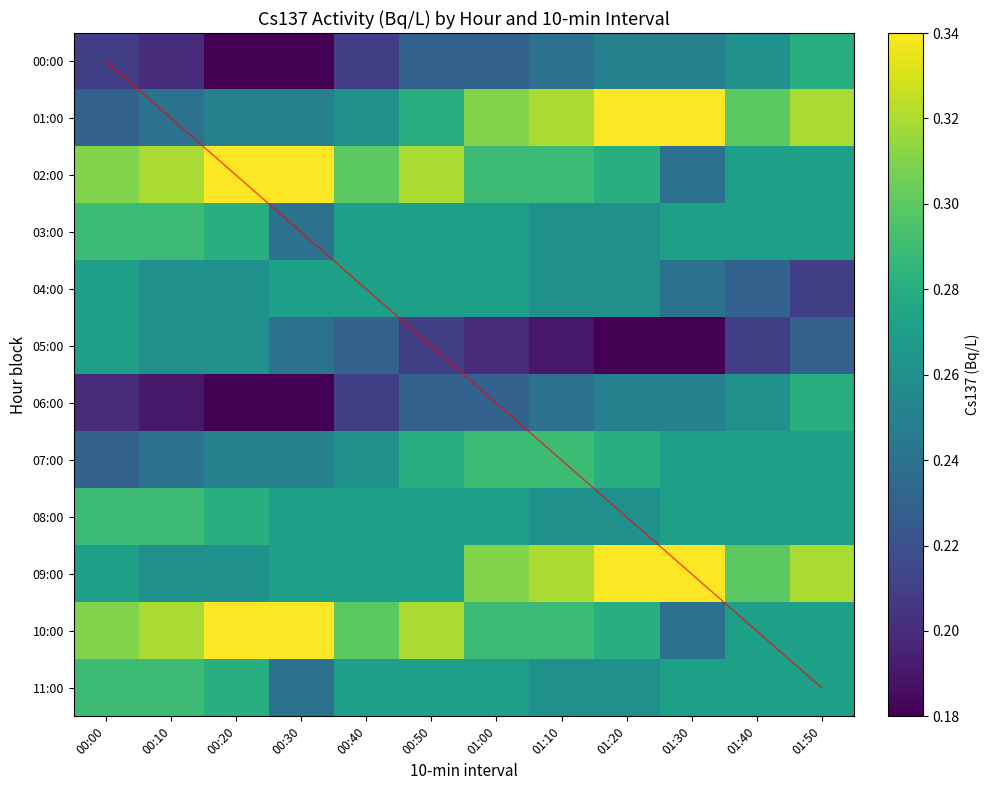

How many data points does each series have?

12